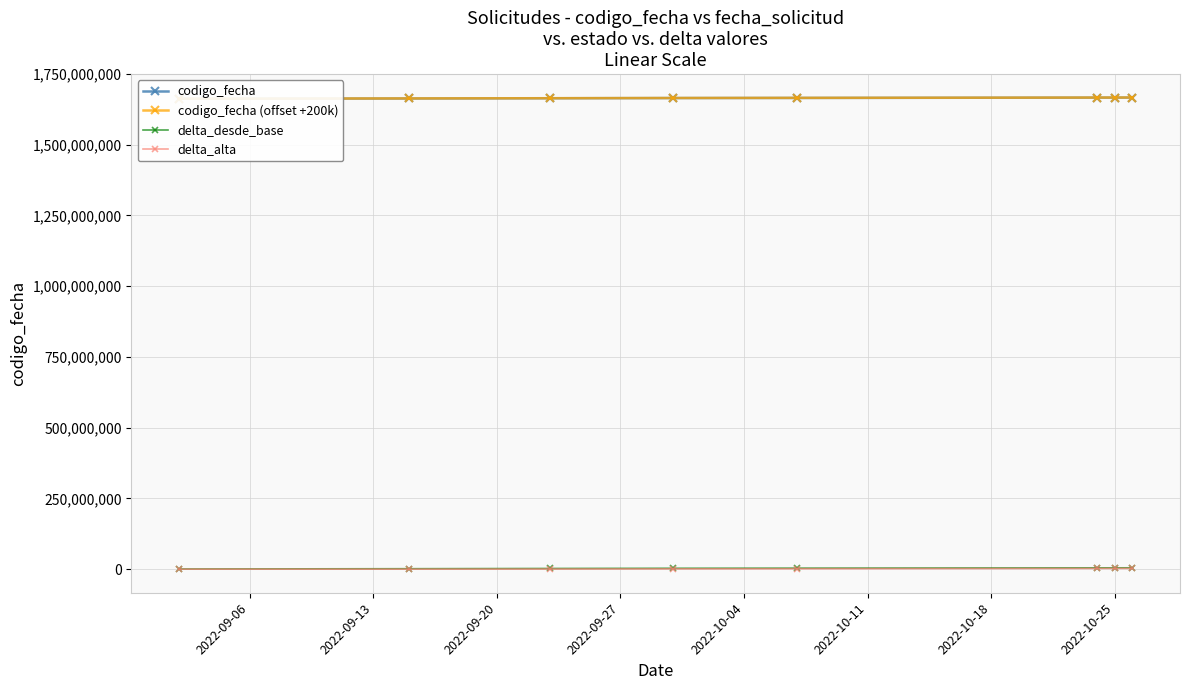

What is the total value across all series at 2022-10-25?

3341059696